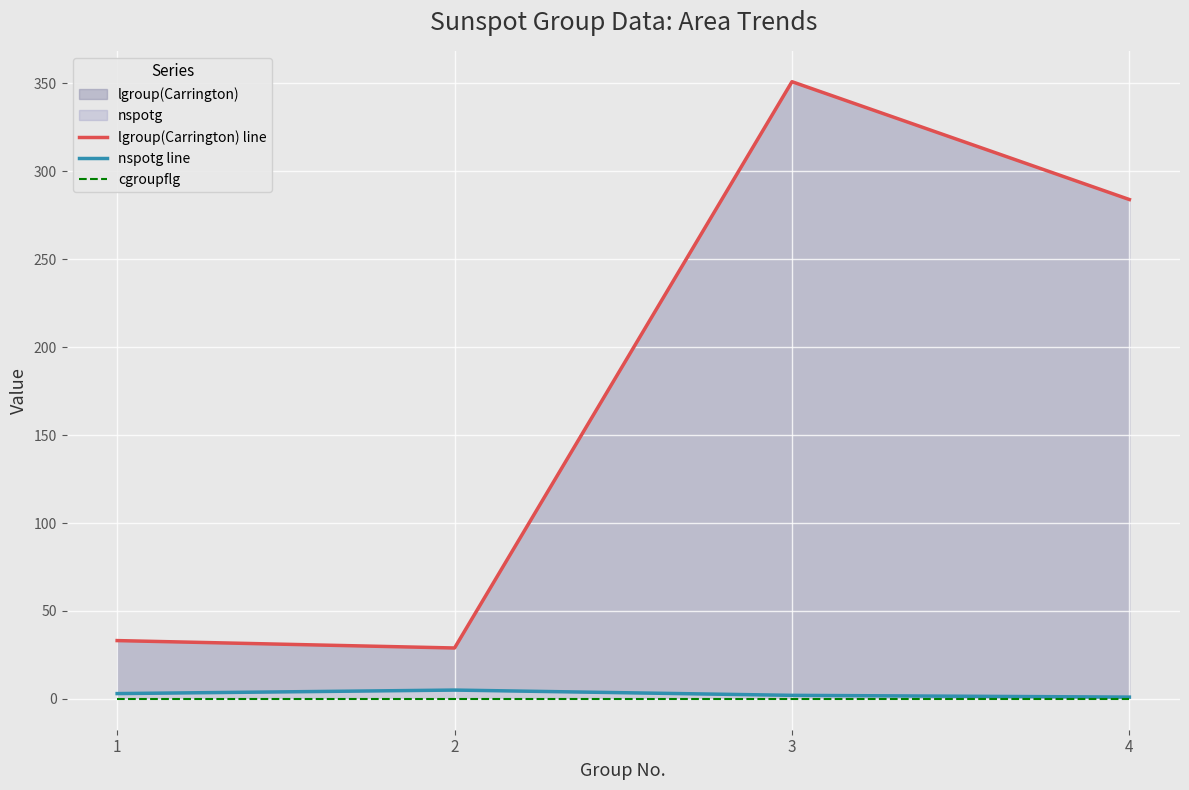

True or false: cgroupflg and nspotg line cross at least once.

False